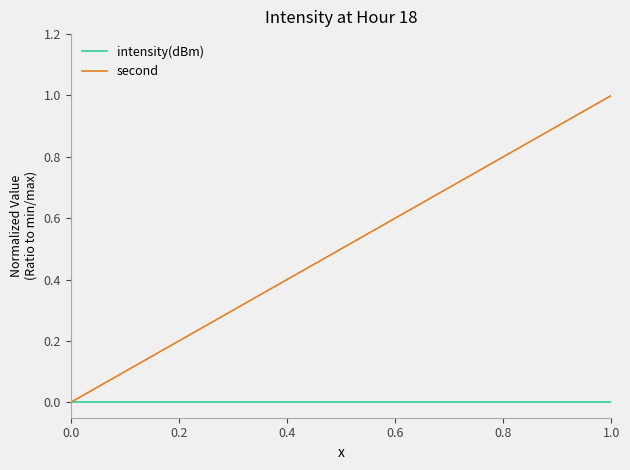

What is the sum of all second values?

10.0